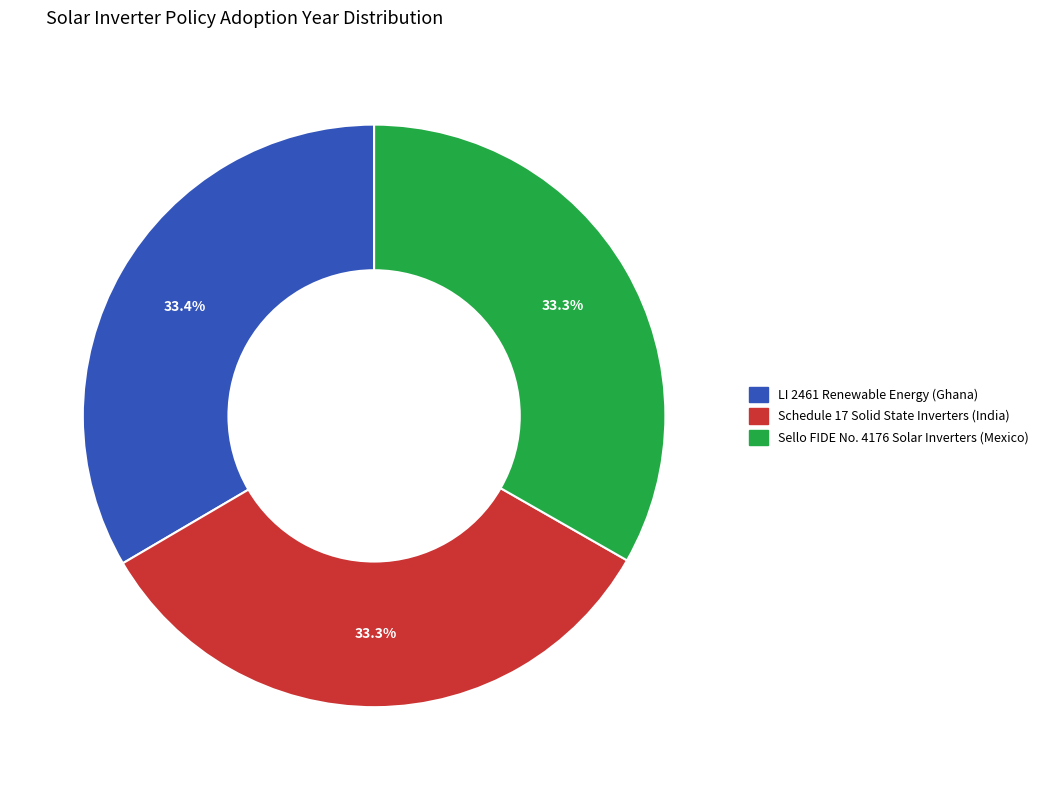

What is the ratio of the value at Schedule 17 Solid State Inverters (India) to the value at Sello FIDE No. 4176 Solar Inverters (Mexico)?

1.0